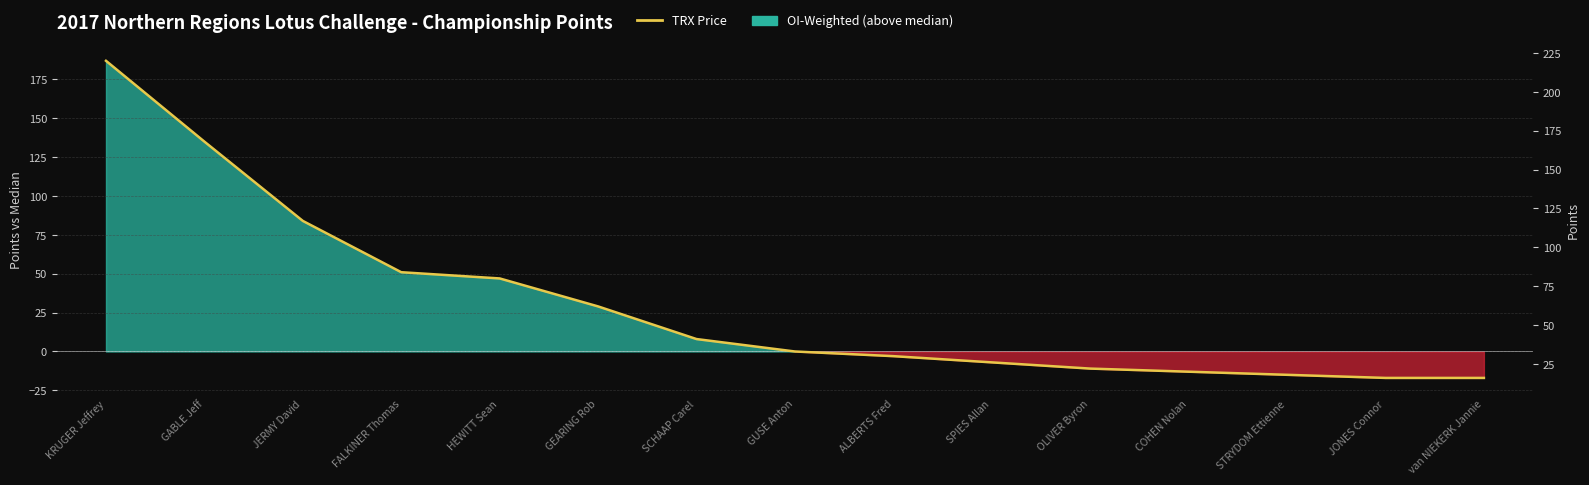

What is the sum of all values?

953